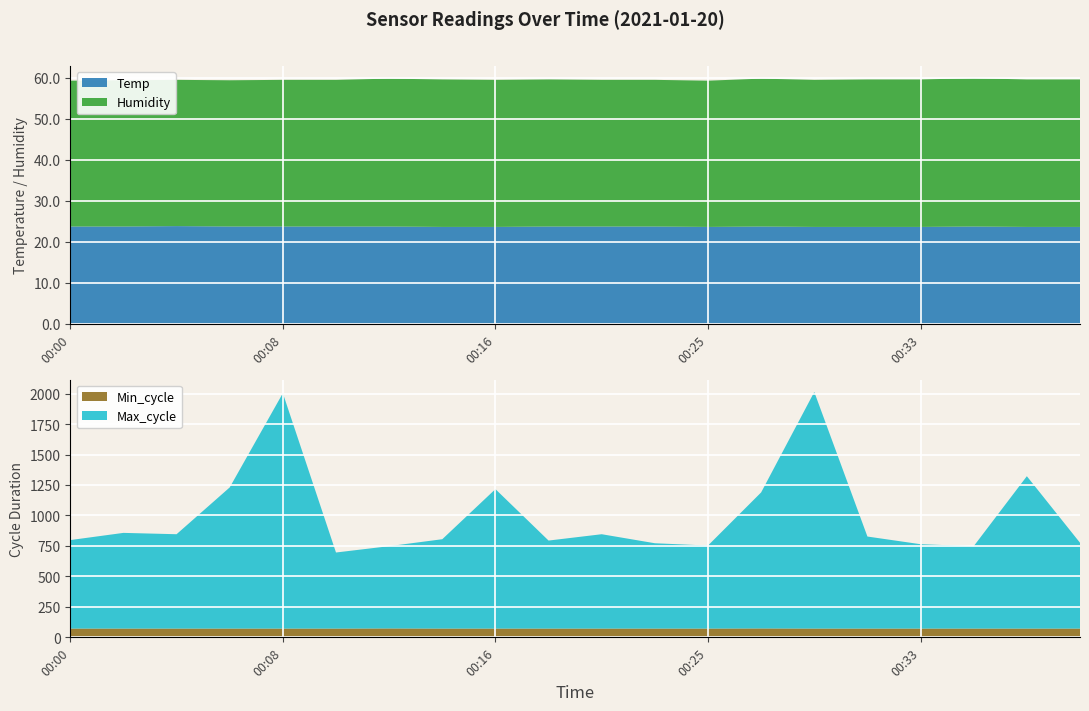

Reading left to right, list all the values displayed in this chart.

Temp: 00:00=23.7	00:02=23.7	00:04=23.8	00:06=23.7	00:08=23.7	00:10=23.7	00:12=23.7	00:14=23.6	00:16=23.6	00:18=23.7	00:21=23.7	00:23=23.7	00:25=23.6	00:27=23.7	00:29=23.6	00:31=23.6	00:33=23.6	00:35=23.7	00:37=23.6	00:39=23.6
Humidity: 00:00=35.6	00:02=35.7	00:04=35.7	00:06=35.7	00:08=35.8	00:10=35.8	00:12=36.1	00:14=36.0	00:16=35.9	00:18=35.9	00:21=35.8	00:23=35.8	00:25=35.7	00:27=36.1	00:29=35.9	00:31=36.0	00:33=36.0	00:35=36.2	00:37=36.0	00:39=36.0
Min_cycle: 00:00=72.0	00:02=72.0	00:04=72.0	00:06=72.0	00:08=72.0	00:10=72.0	00:12=73.0	00:14=72.0	00:16=72.0	00:18=72.0	00:21=72.0	00:23=72.0	00:25=72.0	00:27=73.0	00:29=72.0	00:31=72.0	00:33=72.0	00:35=72.0	00:37=72.0	00:39=72.0
Max_cycle: 00:00=726.0	00:02=785.0	00:04=774.0	00:06=1158.0	00:08=1931.0	00:10=624.0	00:12=675.0	00:14=733.0	00:16=1144.0	00:18=722.0	00:21=774.0	00:23=700.0	00:25=681.0	00:27=1116.0	00:29=1941.0	00:31=755.0	00:33=692.0	00:35=676.0	00:37=1250.0	00:39=704.0